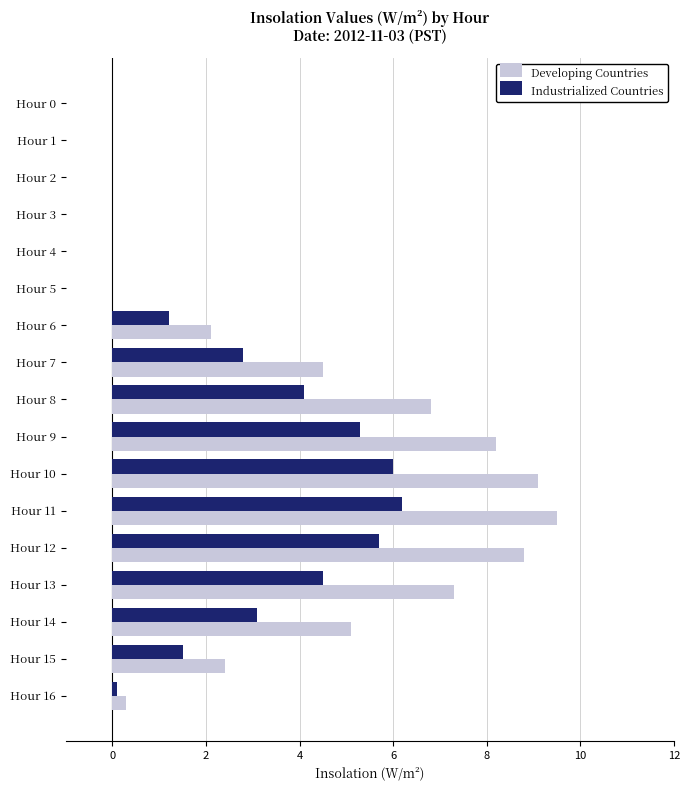

Between Hour 7 and Hour 16, which series saw the biggest shift?

Developing Countries